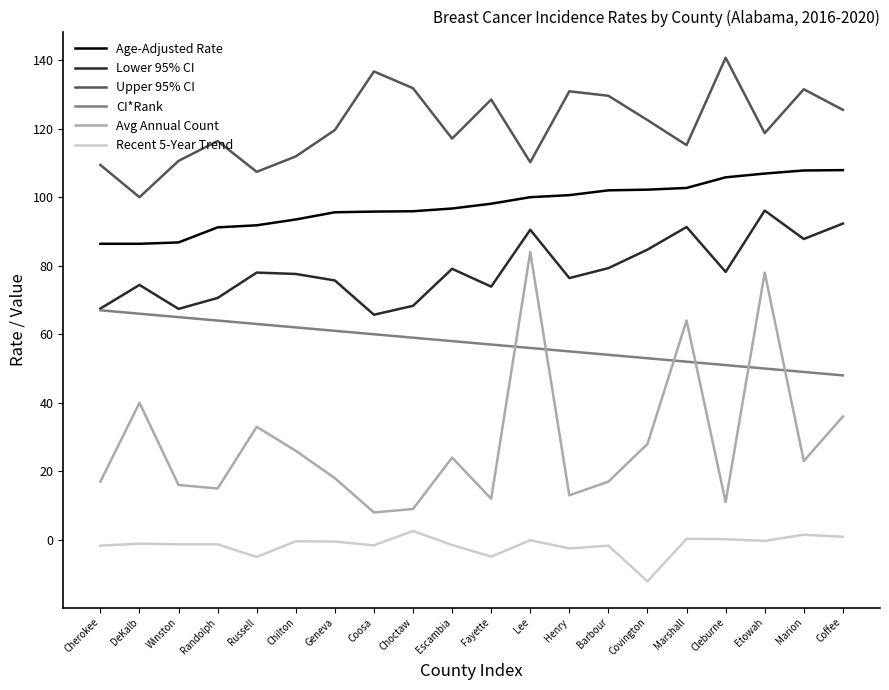

Is it true that Upper 95% CI equals 116.4 at Randolph?

True